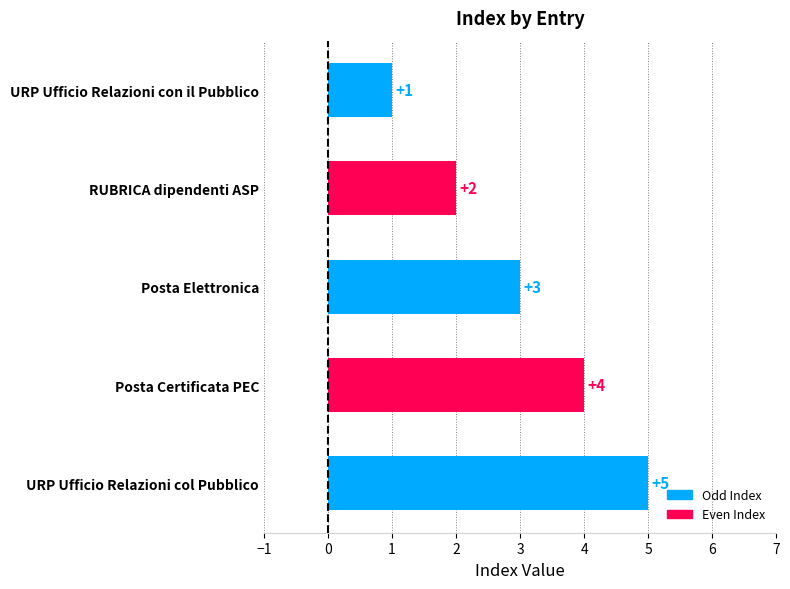

What is the value of the 5th bar from the top?

5